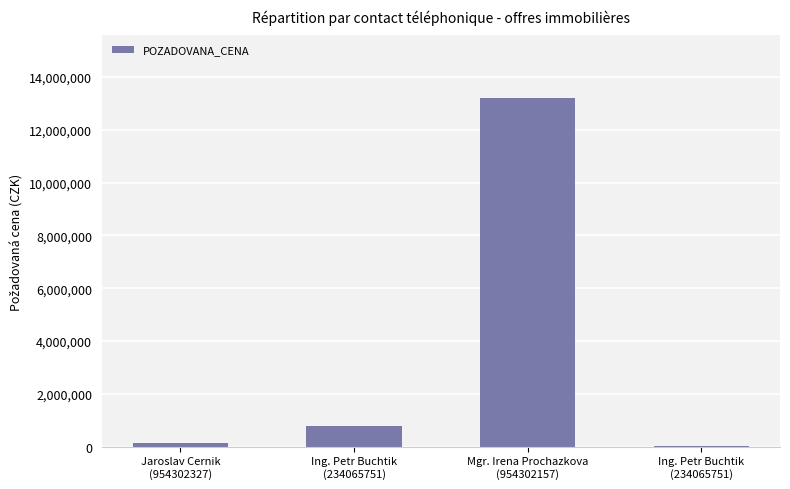

How many data points does each series have?

4